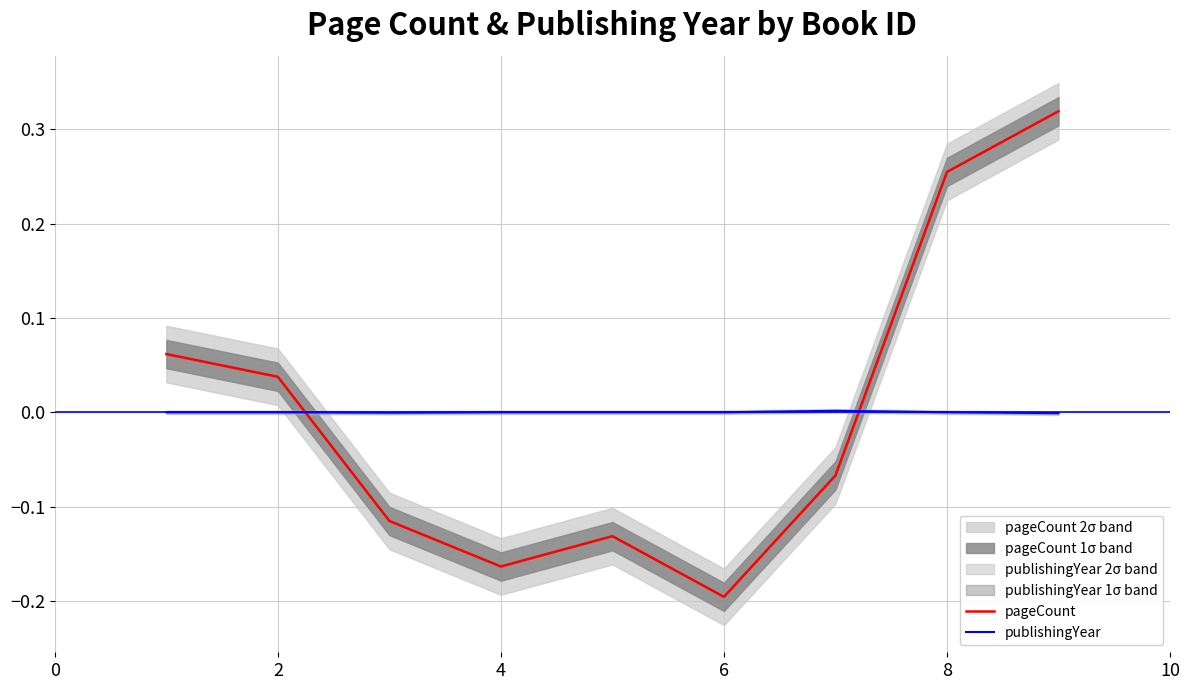

At how many categories does at least one series exceed 0?

5